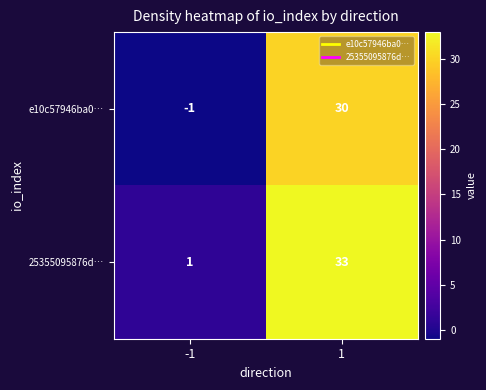

At which category does the chart reach its minimum across all series?

-1